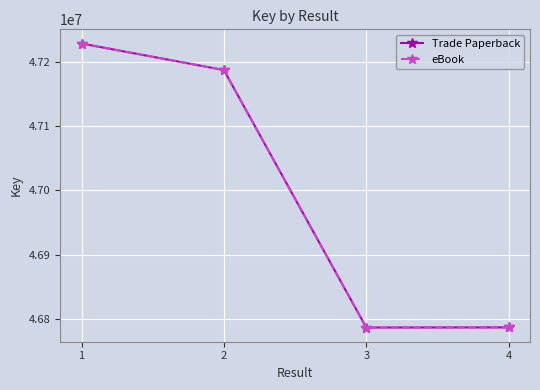

At how many categories does at least one series exceed 46875010?

2